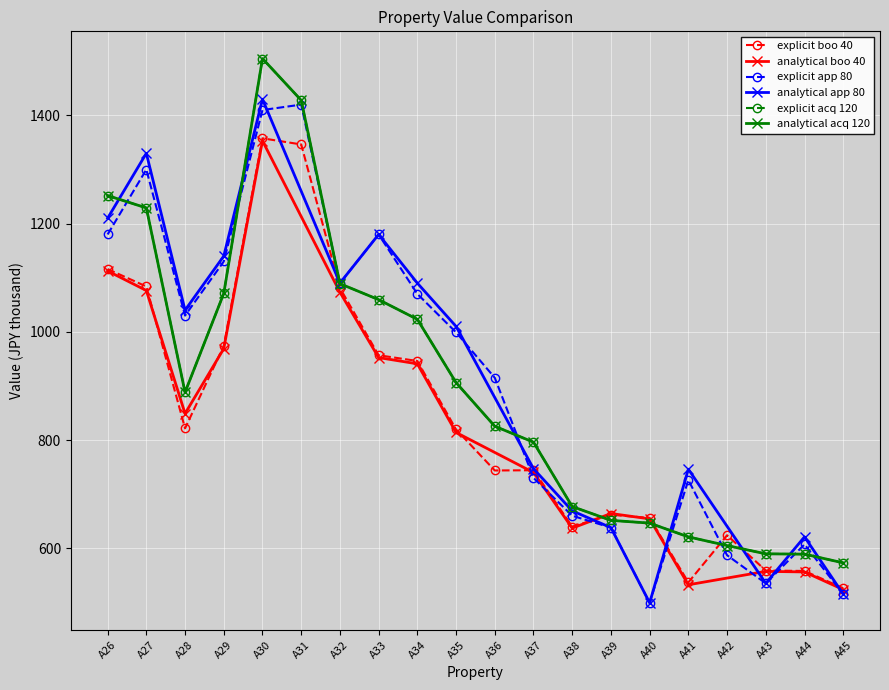

Reading left to right, what are all the values shown in this chart?

Book Value Dec 2017: A26=1115.9	A27=1083.8	A28=821.5	A29=974.1	A30=1357.7	A31=1346.4	A32=1081.0	A33=956.7	A34=946.1	A35=819.5	A36=743.7	A37=744.1	A38=639.9	A39=661.8	A40=655.9	A41=536.9	A42=623.9	A43=558.7	A44=557.9	A45=526.0
Appraisal Value Dec 2017: A26=1180.0	A27=1300.0	A28=1030.0	A29=1130.0	A30=1410.0	A31=1420.0	A32=1090.0	A33=1180.0	A34=1070.0	A35=999.0	A36=915.0	A37=730.0	A38=660.0	A39=638.0	A40=499.0	A41=726.0	A42=587.0	A43=535.0	A44=607.0	A45=515.0
Acquisition Price: A26=1251.8	A27=1229.1	A28=888.2	A29=1070.8	A30=1505.2	A31=1428.0	A32=1089.0	A33=1059.5	A34=1023.1	A35=906.1	A36=825.4	A37=796.0	A38=677.0	A39=651.5	A40=646.3	A41=620.9	A42=604.9	A43=589.6	A44=589.0	A45=572.9